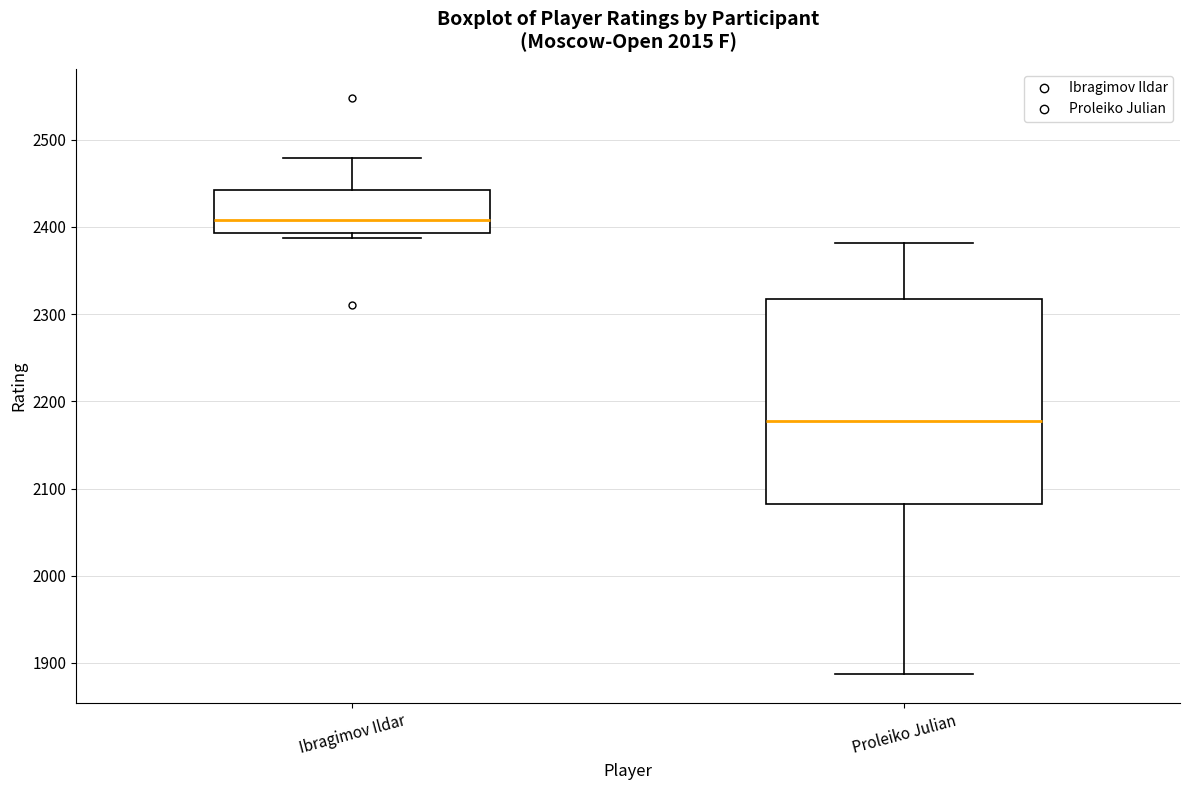

Reading left to right, transcribe this box plot: for each box, give where its median line is, the range the box spans, and where its two whiskers end, as read against the y-axis. The values are not printed on the chart, so give them approximately, as read against the axis.

Ibragimov Ildar: median 2410, box 2390 to 2440, whiskers 2390 (just below the box's lower edge) to 2480
Proleiko Julian: median 2180, box 2080 to 2320, whiskers 1890 to 2380